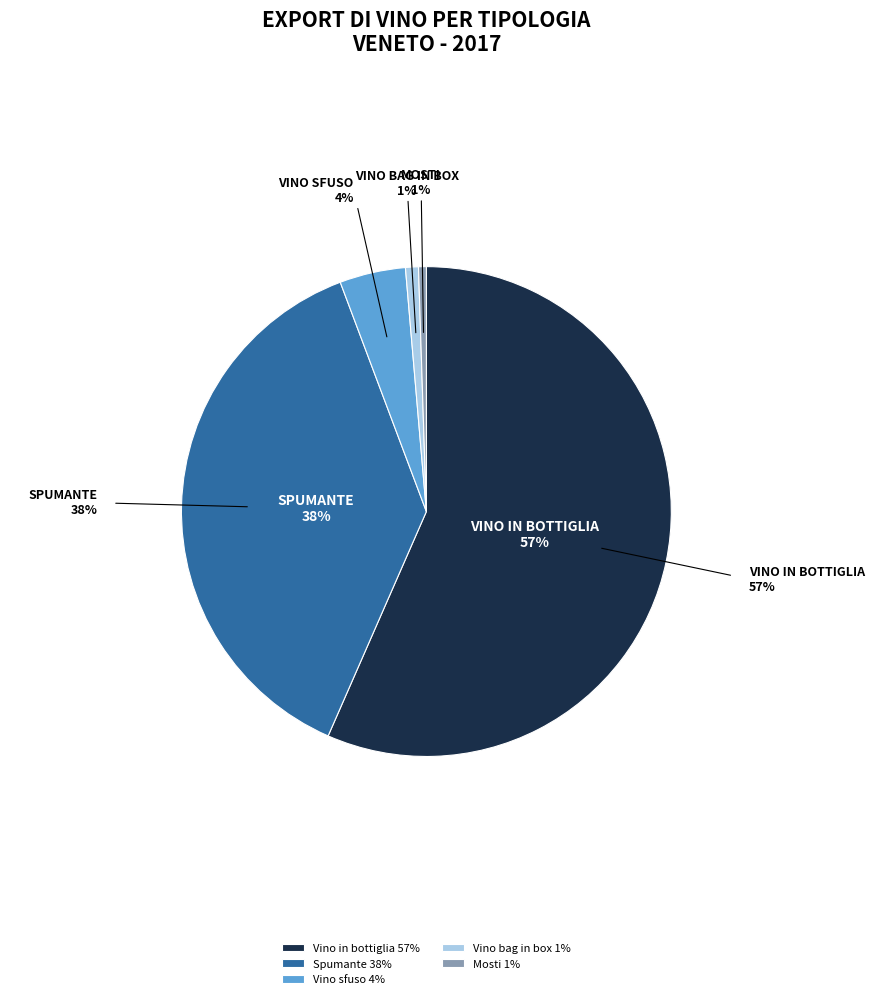

Is the sum of Mosti and Vino in bottiglia greater than half?

Yes